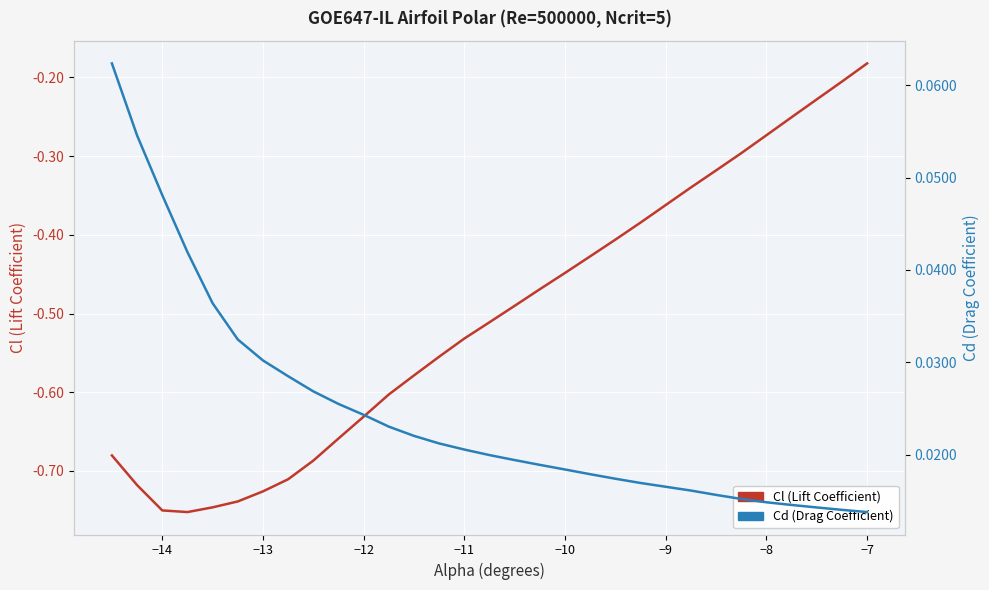

Rank the series at −14 from highest to lowest value.

Cd (Drag Coefficient), Cl (Lift Coefficient)